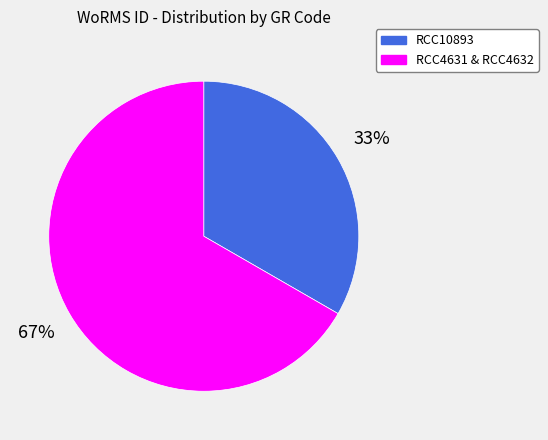

How many slices are in this pie chart?

2